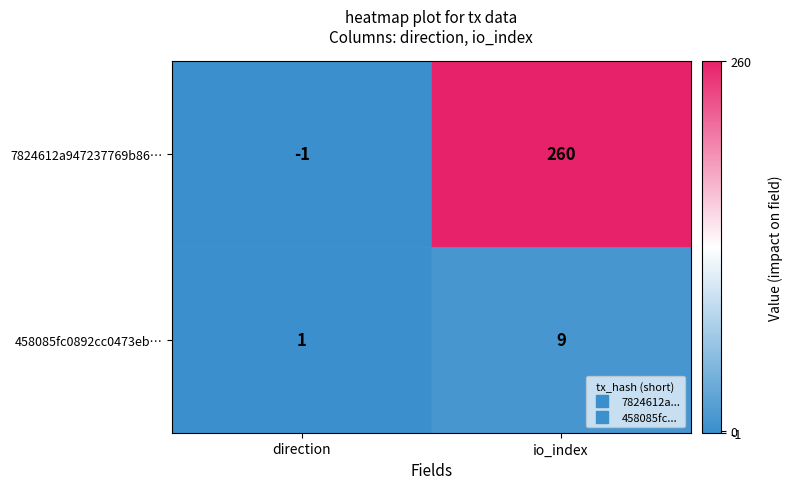

Rank the series by their maximum value, from highest to lowest.

7824612a947237769b86…, 458085fc0892cc0473eb…